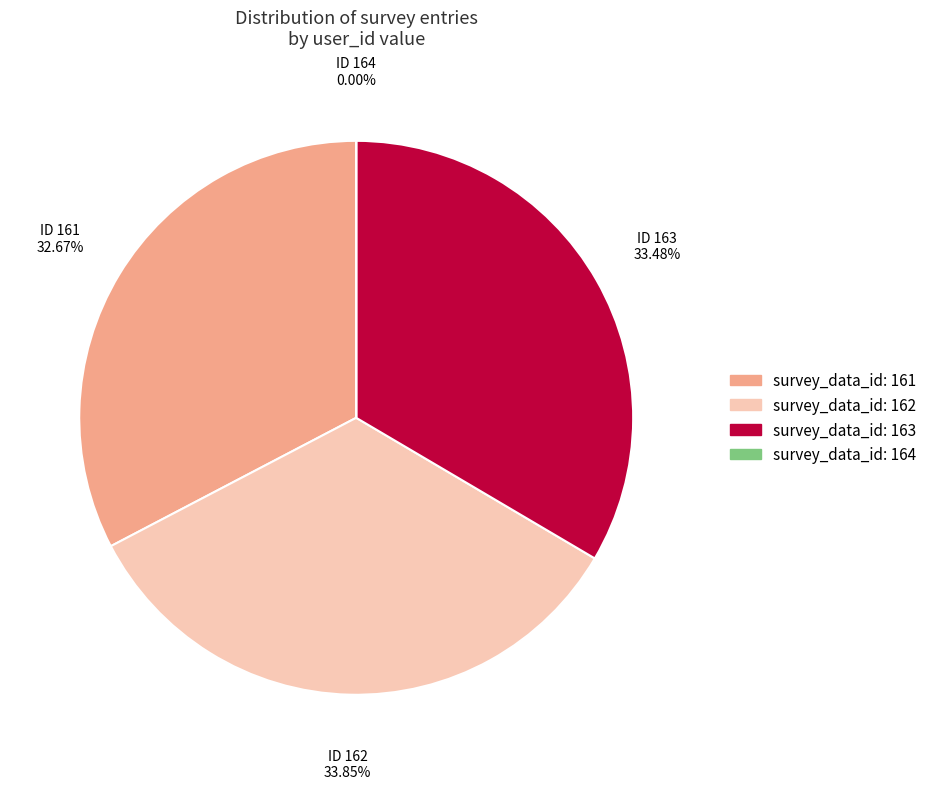

Is there a majority slice in this chart?

No